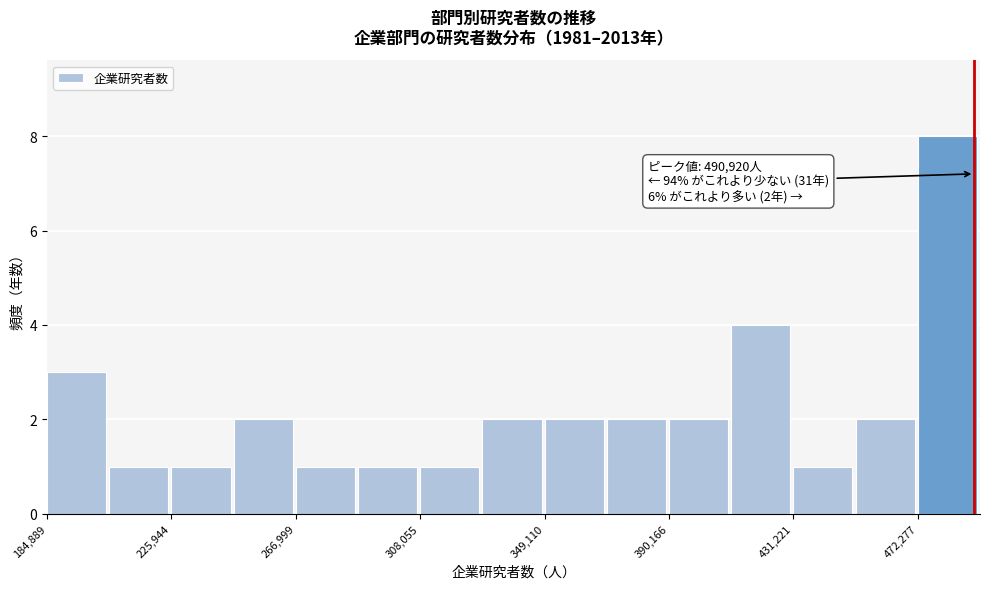

Which range on the x-axis has the tallest bar?

470000 to 495000